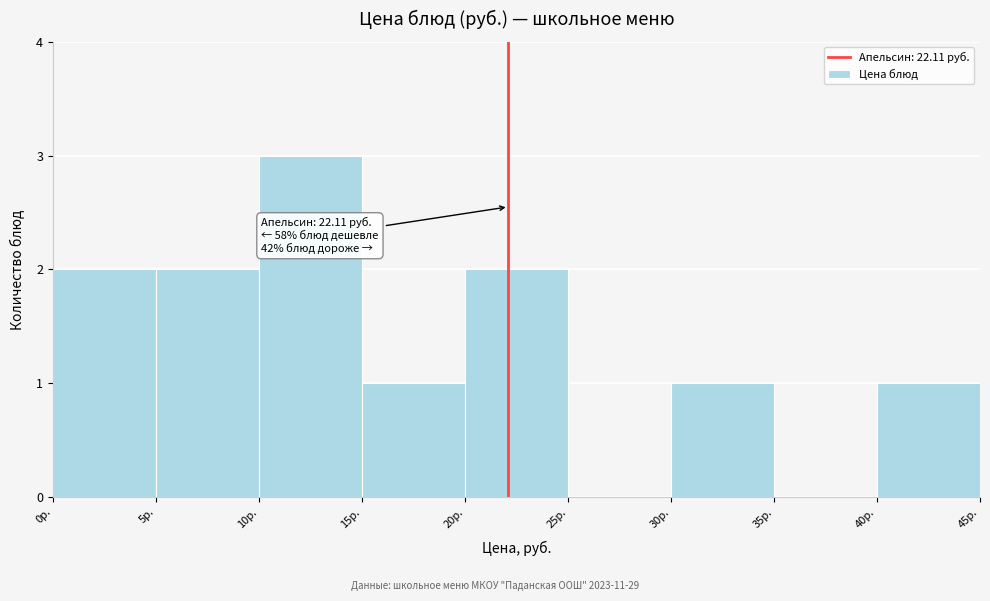

Over which range of the x-axis is the bar tallest?

10 to 15